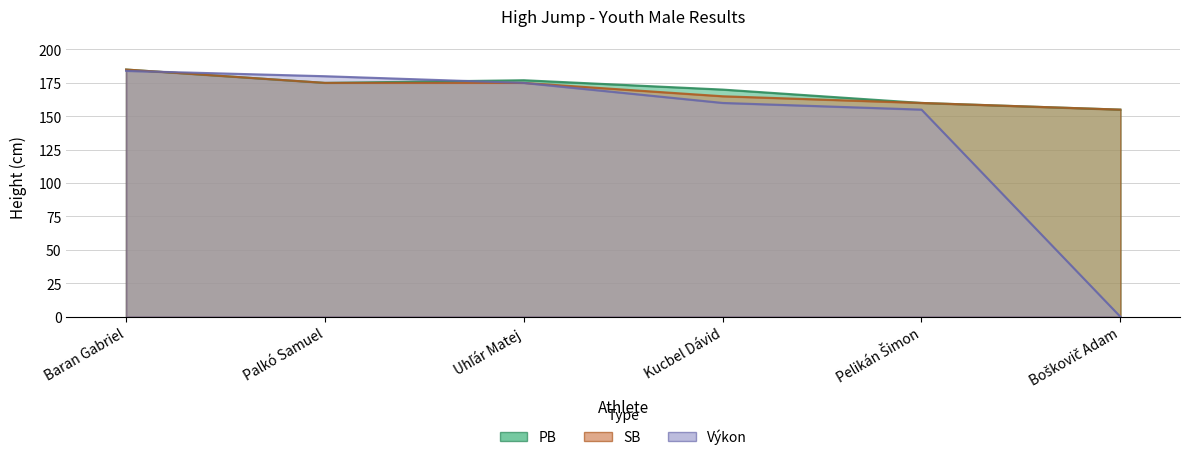

What is the sum of all Výkon values?

854